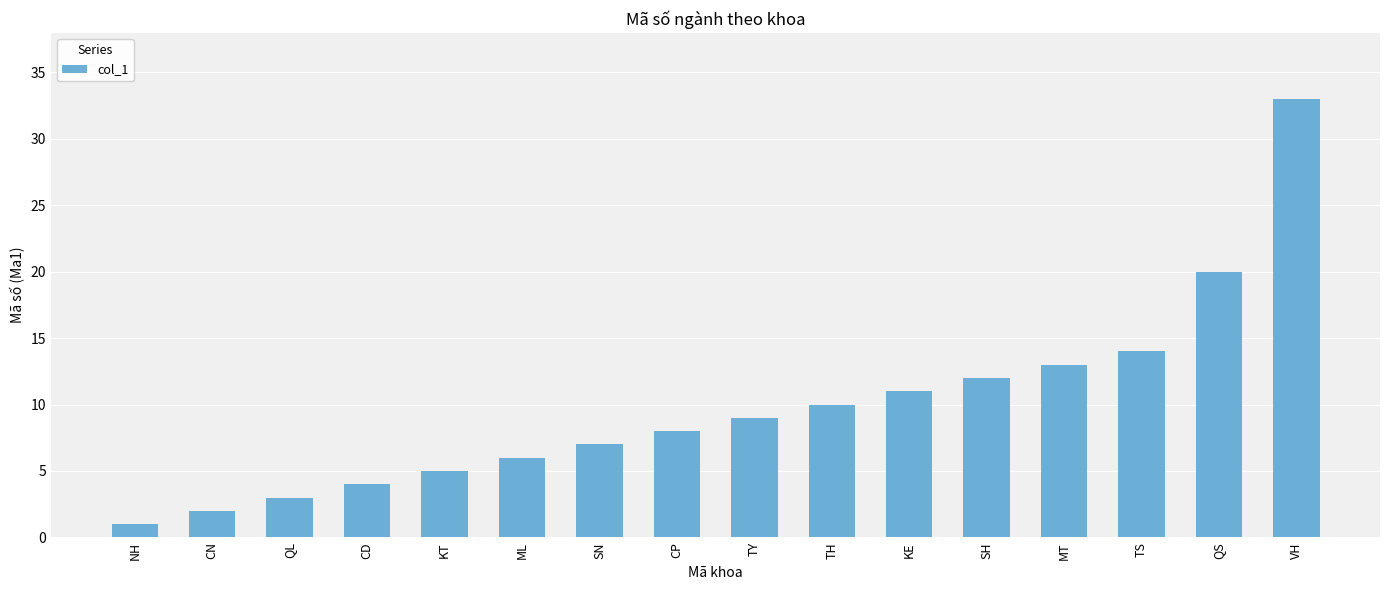

What is the average value?

10